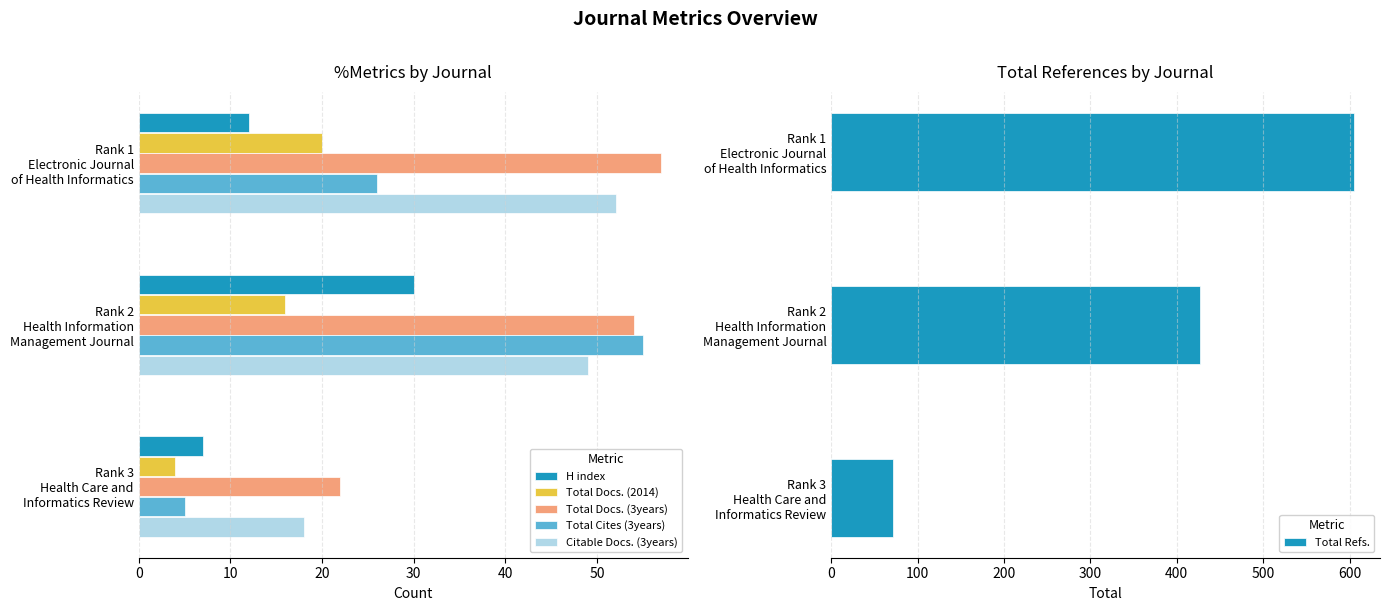

What is the average value of the Total Docs. (3years) series?

44